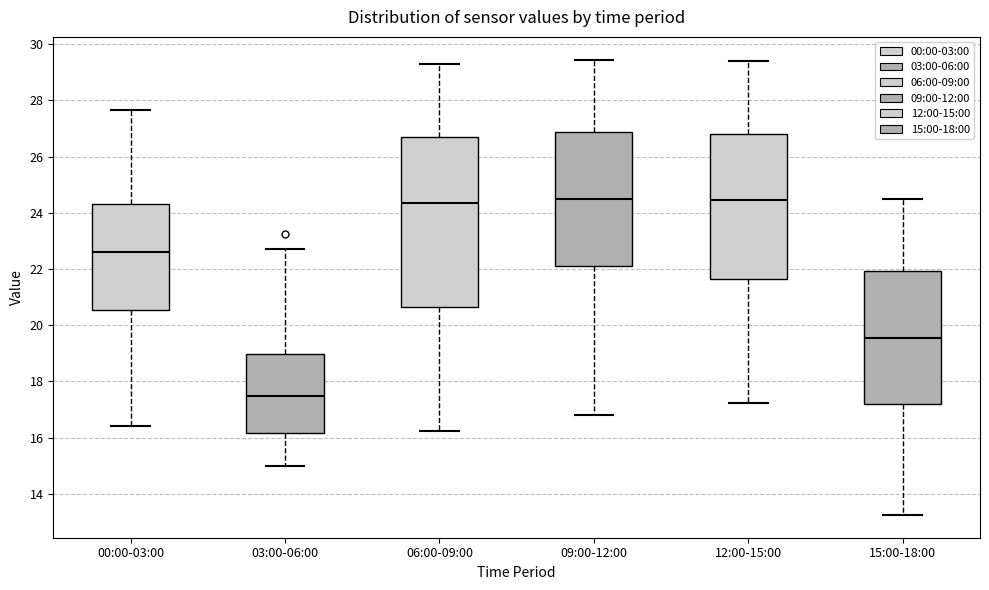

Reading left to right, read every box against the y-axis: the position of its median line, the range the box covers, and the ends of its whiskers. The values are not printed on the chart, so give them approximately, as read against the axis.

00:00-03:00: median 22.6, box 20.6 to 24.4, whiskers 16.4 to 27.6
03:00-06:00: median 17.6, box 16.2 to 19.0, whiskers 15.0 to 22.8
06:00-09:00: median 24.4, box 20.6 to 26.8, whiskers 16.2 to 29.4
09:00-12:00: median 24.6, box 22.2 to 26.8, whiskers 16.8 to 29.4
12:00-15:00: median 24.4, box 21.6 to 26.8, whiskers 17.2 to 29.4
15:00-18:00: median 19.6, box 17.2 to 22.0, whiskers 13.2 to 24.6